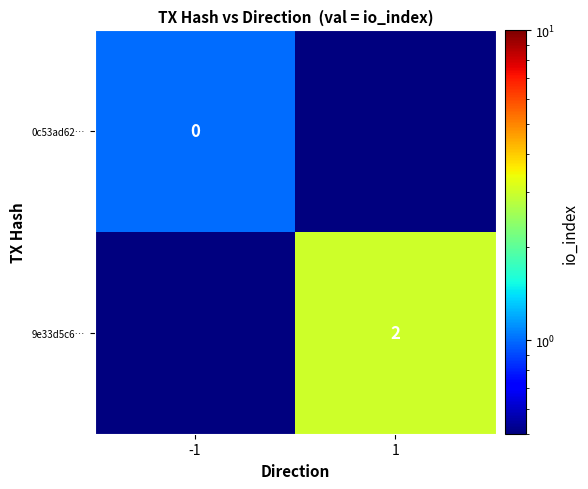

At how many categories does at least one series exceed 1?

1